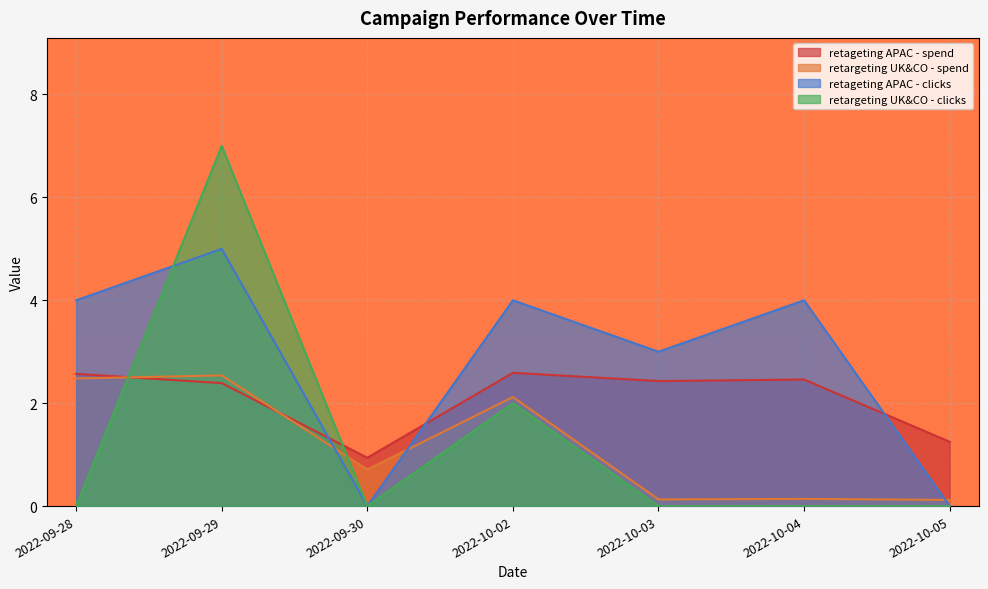

Reading left to right, list all the values displayed in this chart.

retageting APAC - spend: 2.6	2.4	0.9	2.6	2.4	2.5	1.2
retargeting UK&CO - spend: 2.5	2.5	0.7	2.1	0.1	0.1	0.1
retageting APAC - clicks: 4.0	5.0	0.0	4.0	3.0	4.0	0.0
retargeting UK&CO - clicks: 0.0	7.0	0.0	2.0	0.0	0.0	0.0